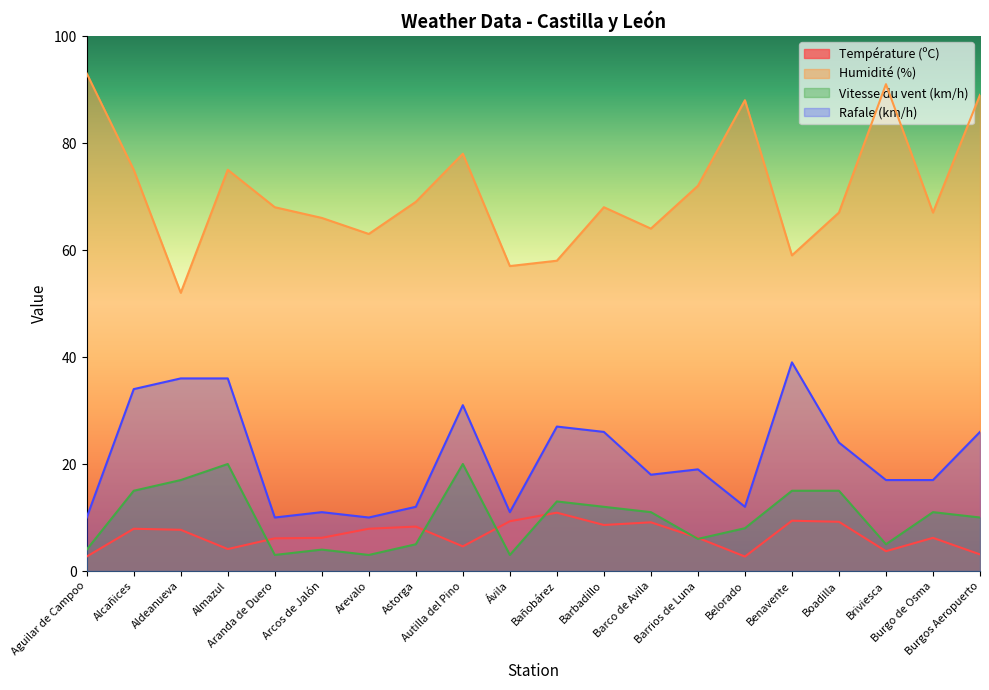

True or false: Humidité (%) and Rafale (km/h) cross at least once.

False